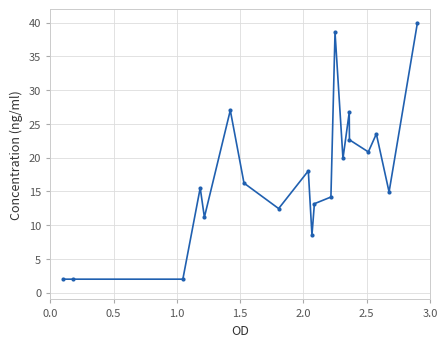

True or false: the data has more than 1 interior local peaks.

True